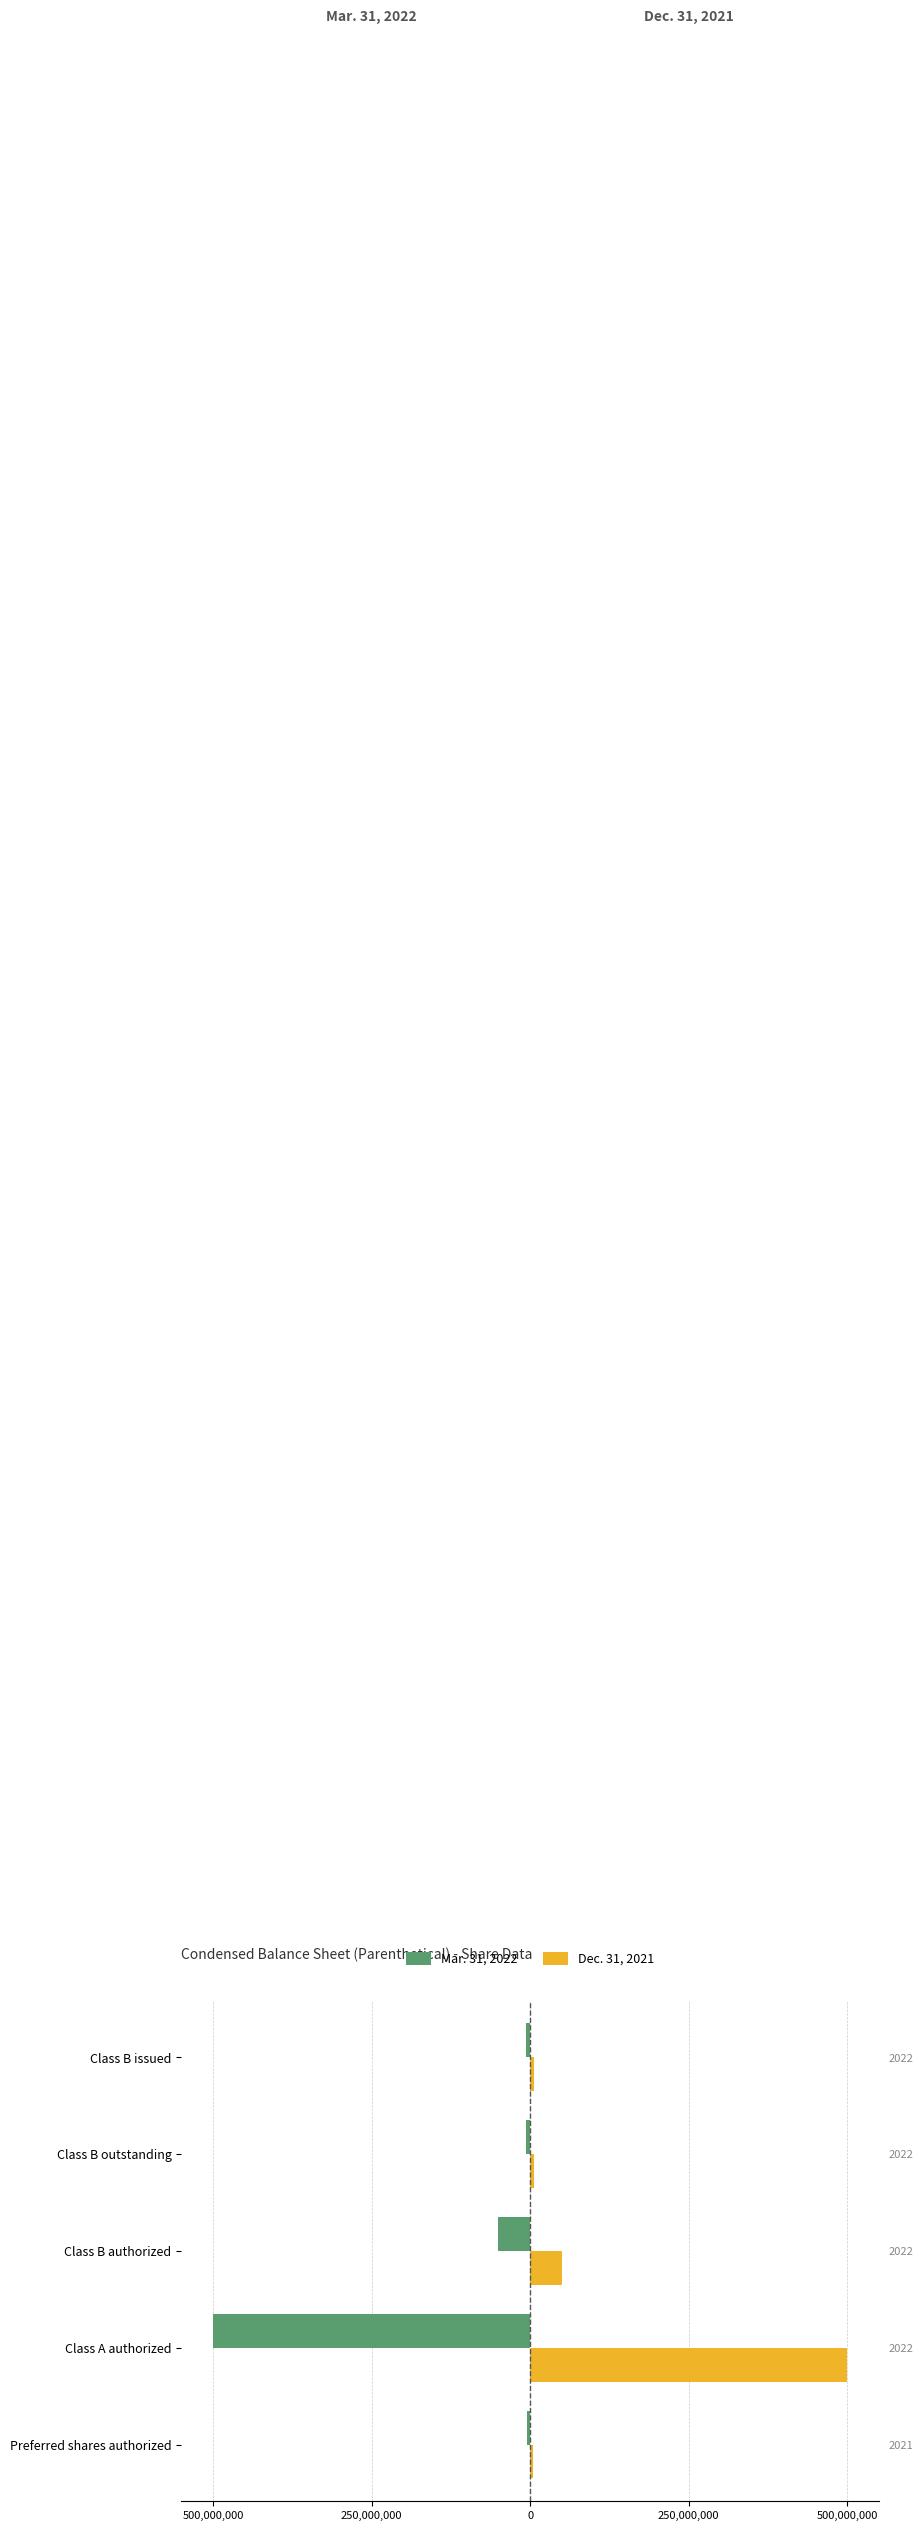

What is the difference between the second highest and minimum values in the Mar. 31, 2022 series?

494166917